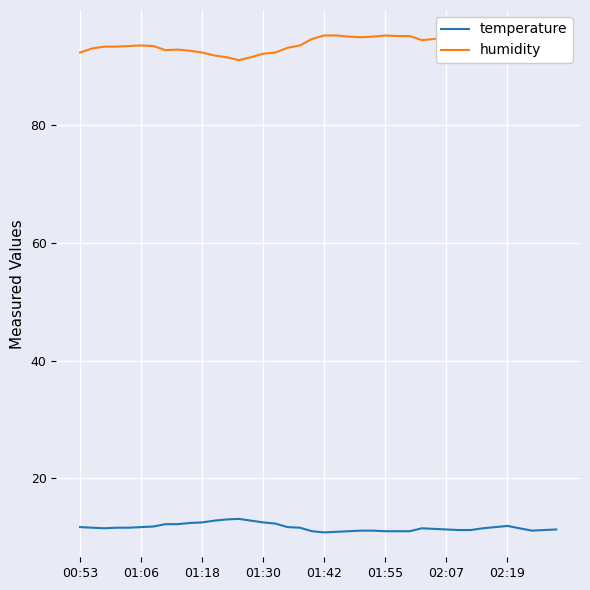

What is the smallest value displayed?

10.8